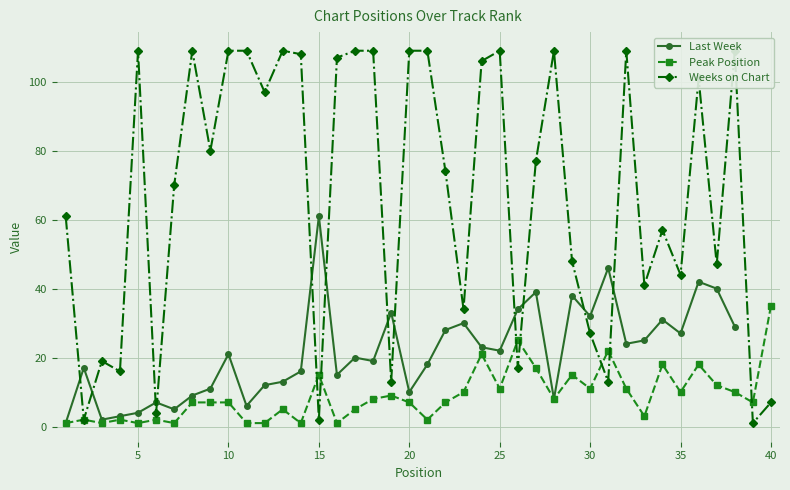

Which series has the widest spread of values?

Weeks on Chart